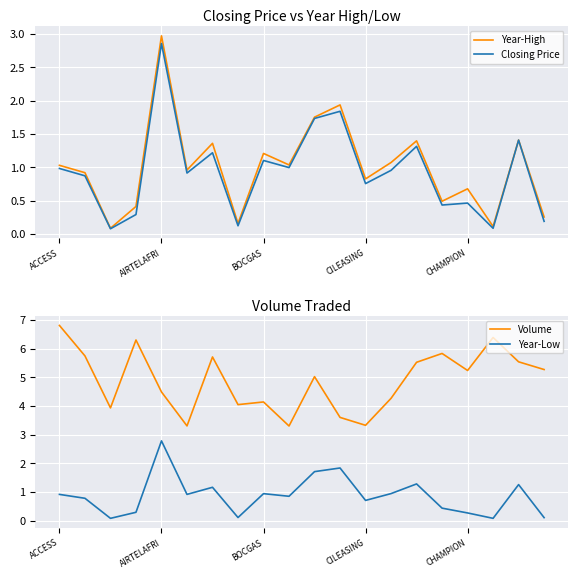

What is the smallest value displayed?

0.1